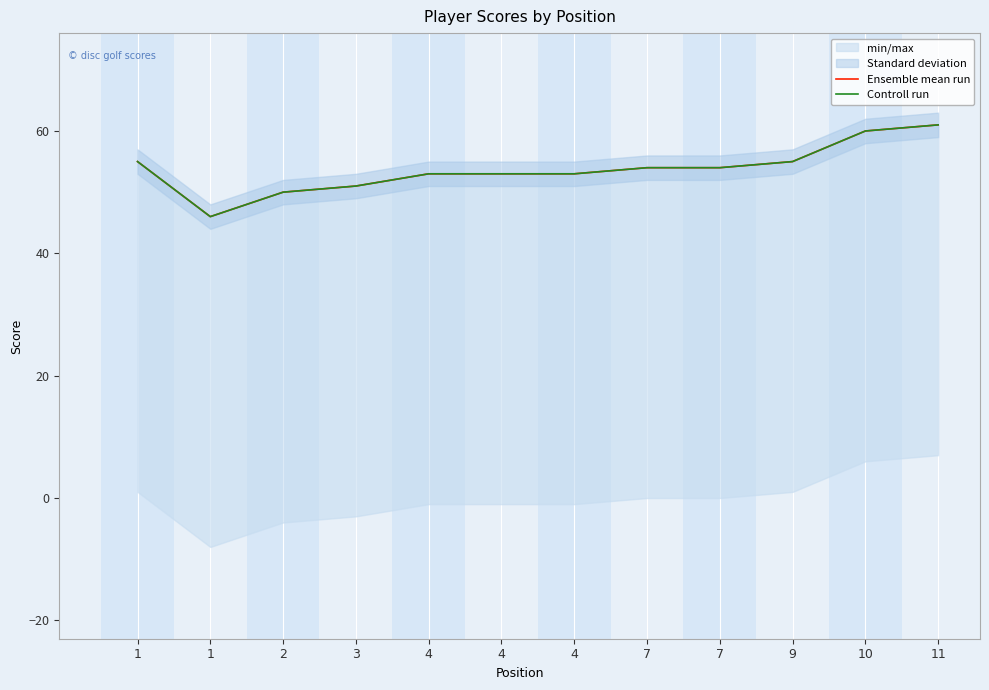

What is the minimum value shown in the chart?

46